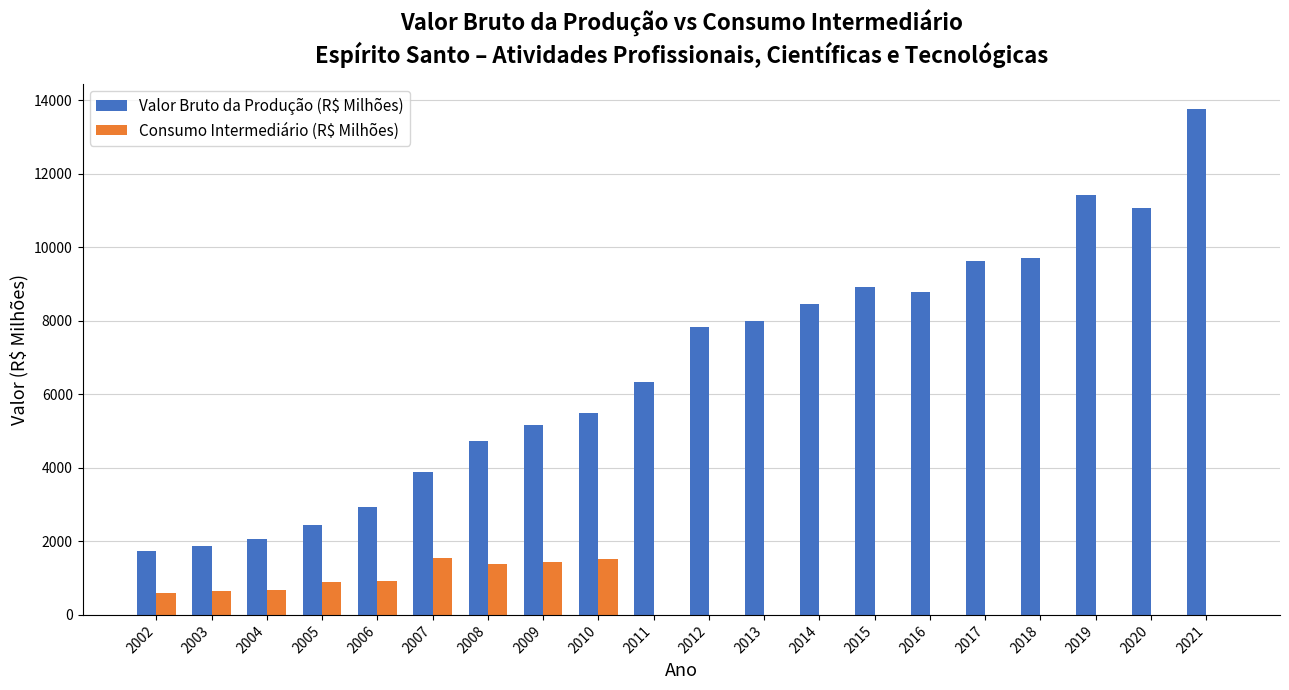

What is the spread (max minus min) of values at 2003?

1224.1